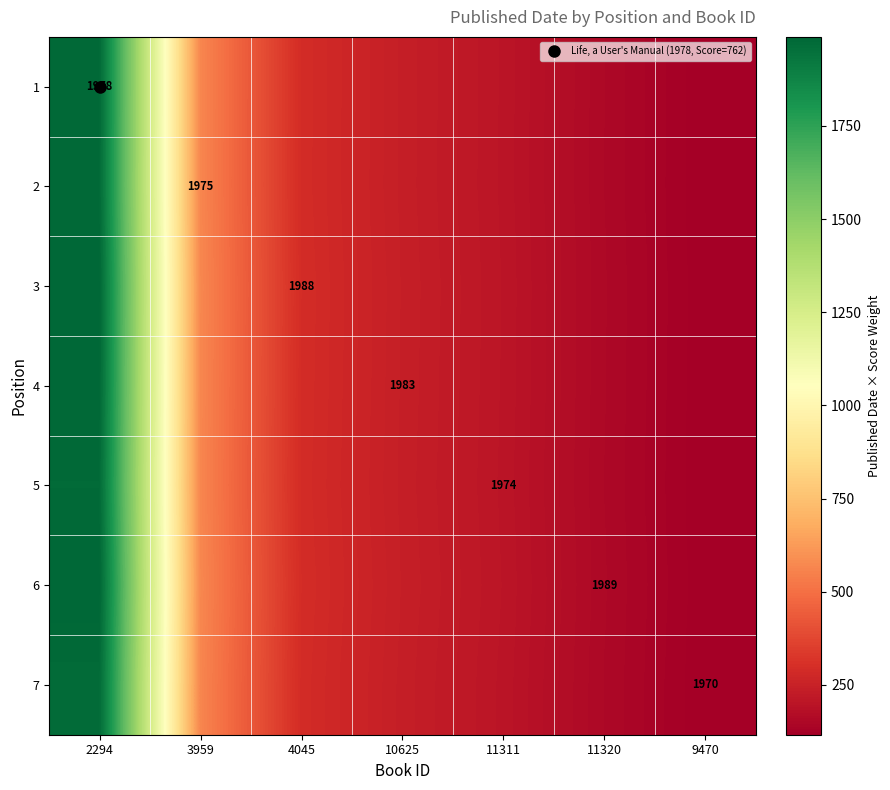

Is it true that 5 equals 290.1 at 4045?

True